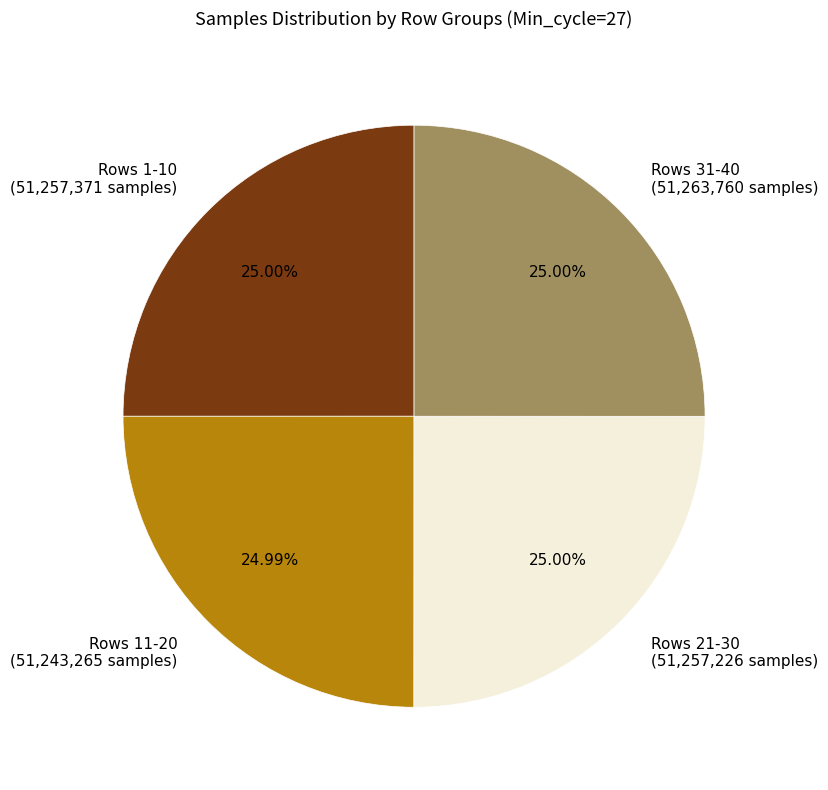

Is Rows 21-30 (51,257,226 samples) the majority of the pie?

No